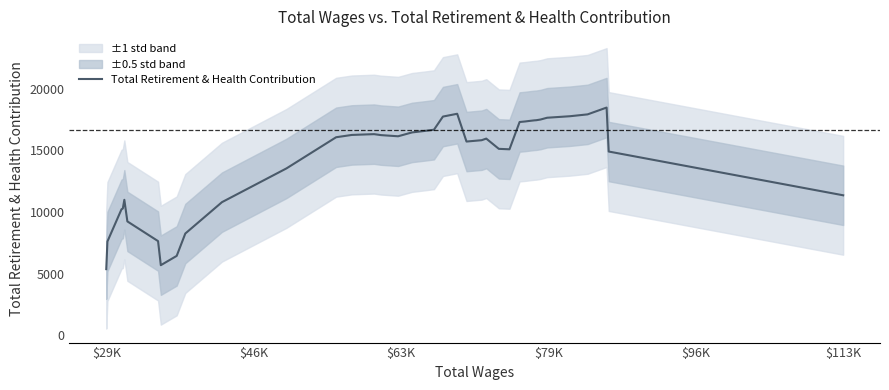

What is the value of the 33rd point from the left?

17502.4